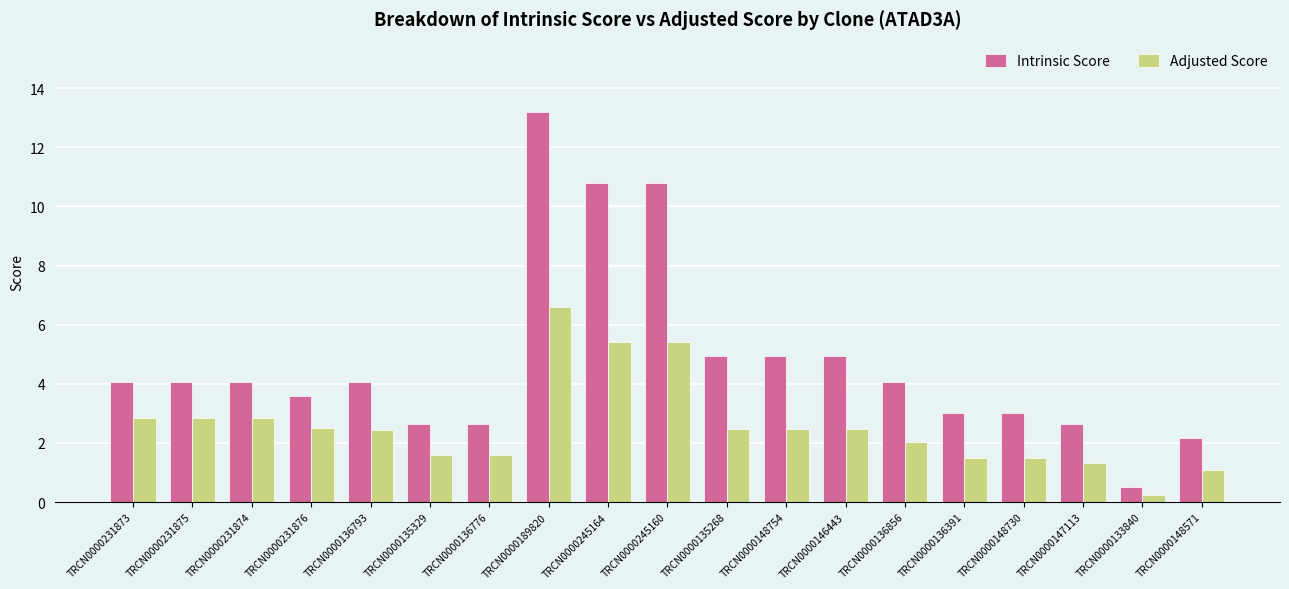

What is the minimum value for Adjusted Score?

0.2